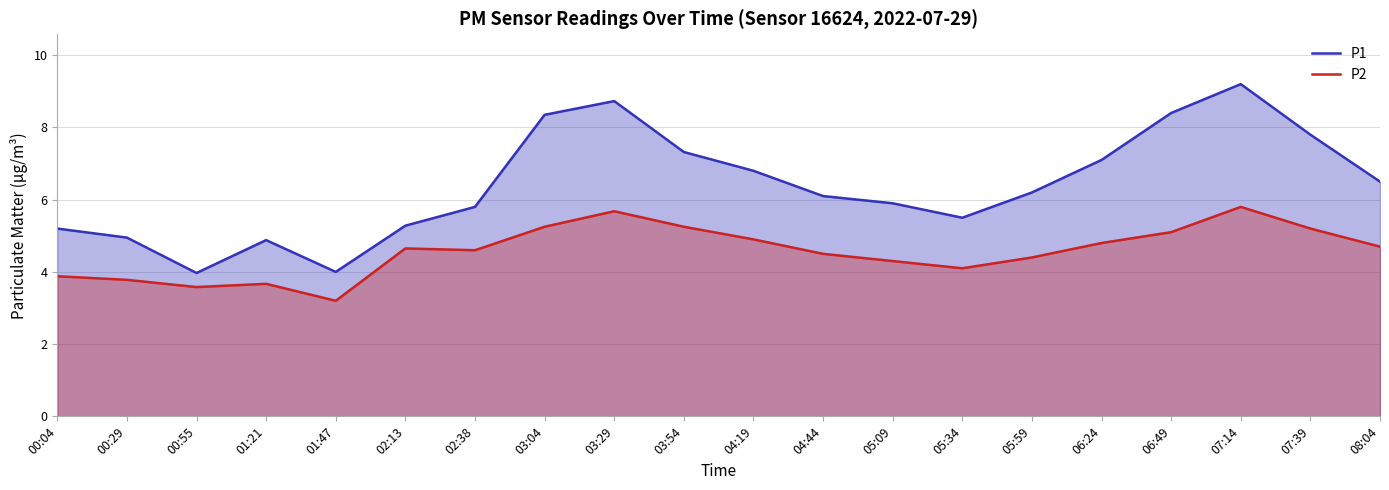

True or false: P2 has more than 1 points higher than both neighbors.

True